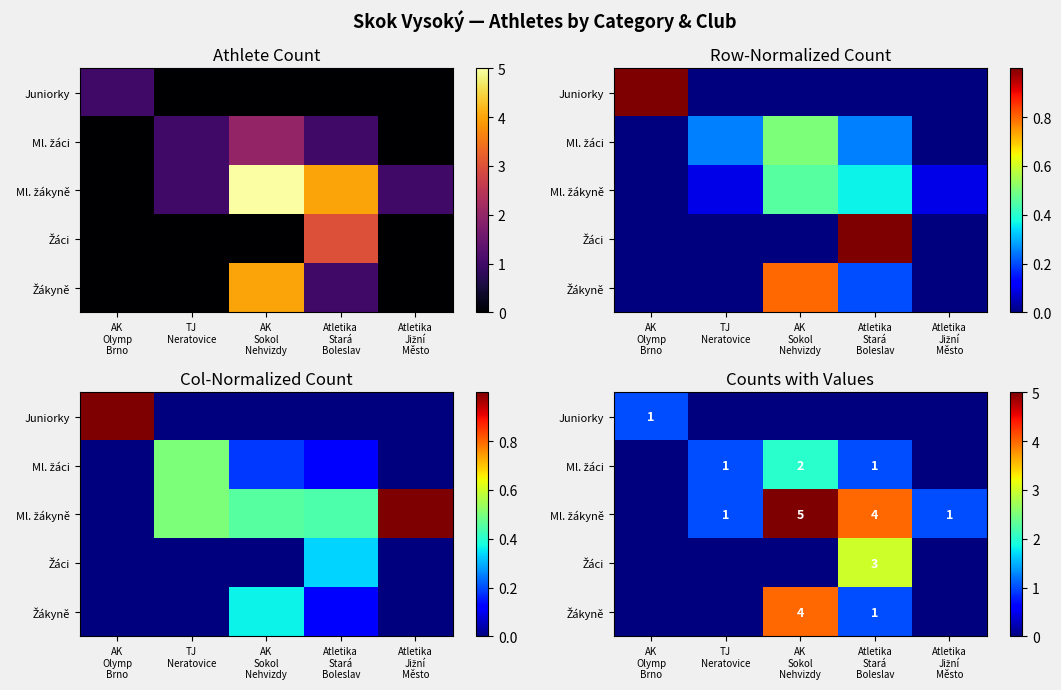

What is the average value of the Žákyně series?

1